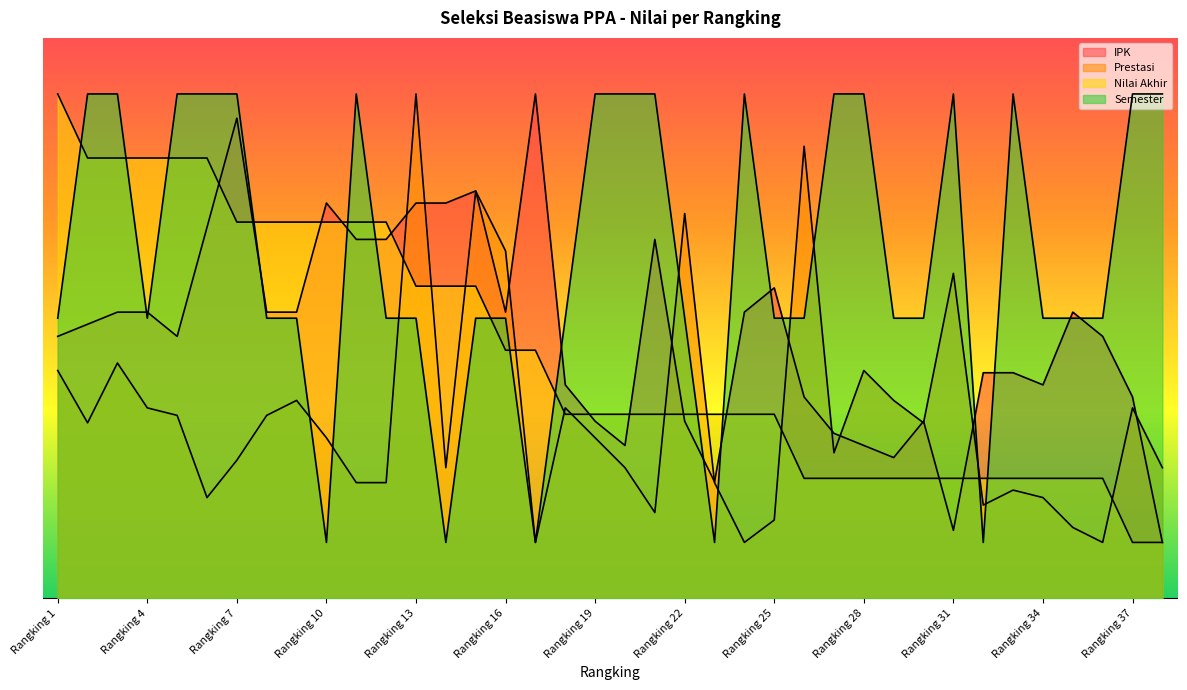

Reading left to right, extract all data points from this chart.

IPK: 4.7	4.9	5.1	5.1	4.7	6.6	8.6	5.1	5.1	7.1	6.4	6.4	7.1	7.1	7.3	5.1	9.0	3.8	3.2	2.7	6.4	3.2	2.1	5.1	5.5	3.6	2.9	2.7	2.5	3.2	1.2	4.0	4.0	3.8	5.1	4.7	3.6	1.0
Prestasi: 4.1	3.1	4.2	3.4	3.3	1.8	2.5	3.3	3.5	2.9	2.1	2.1	9.0	2.3	7.3	6.2	1.0	3.4	2.9	2.3	1.5	6.9	2.1	1.0	1.4	8.1	2.6	4.1	3.5	3.1	5.8	1.7	1.9	1.8	1.3	1.0	3.4	2.3
Nilai Akhir: 9.0	7.9	7.9	7.9	7.9	7.9	6.7	6.7	6.7	6.7	6.7	6.7	5.6	5.6	5.6	4.4	4.4	3.3	3.3	3.3	3.3	3.3	3.3	3.3	3.3	2.1	2.1	2.1	2.1	2.1	2.1	2.1	2.1	2.1	2.1	2.1	1.0	1.0
Semester: 5.0	9.0	9.0	5.0	9.0	9.0	9.0	5.0	5.0	1.0	9.0	5.0	5.0	1.0	5.0	5.0	1.0	5.0	9.0	9.0	9.0	5.0	1.0	9.0	5.0	5.0	9.0	9.0	5.0	5.0	9.0	1.0	9.0	5.0	5.0	5.0	9.0	9.0